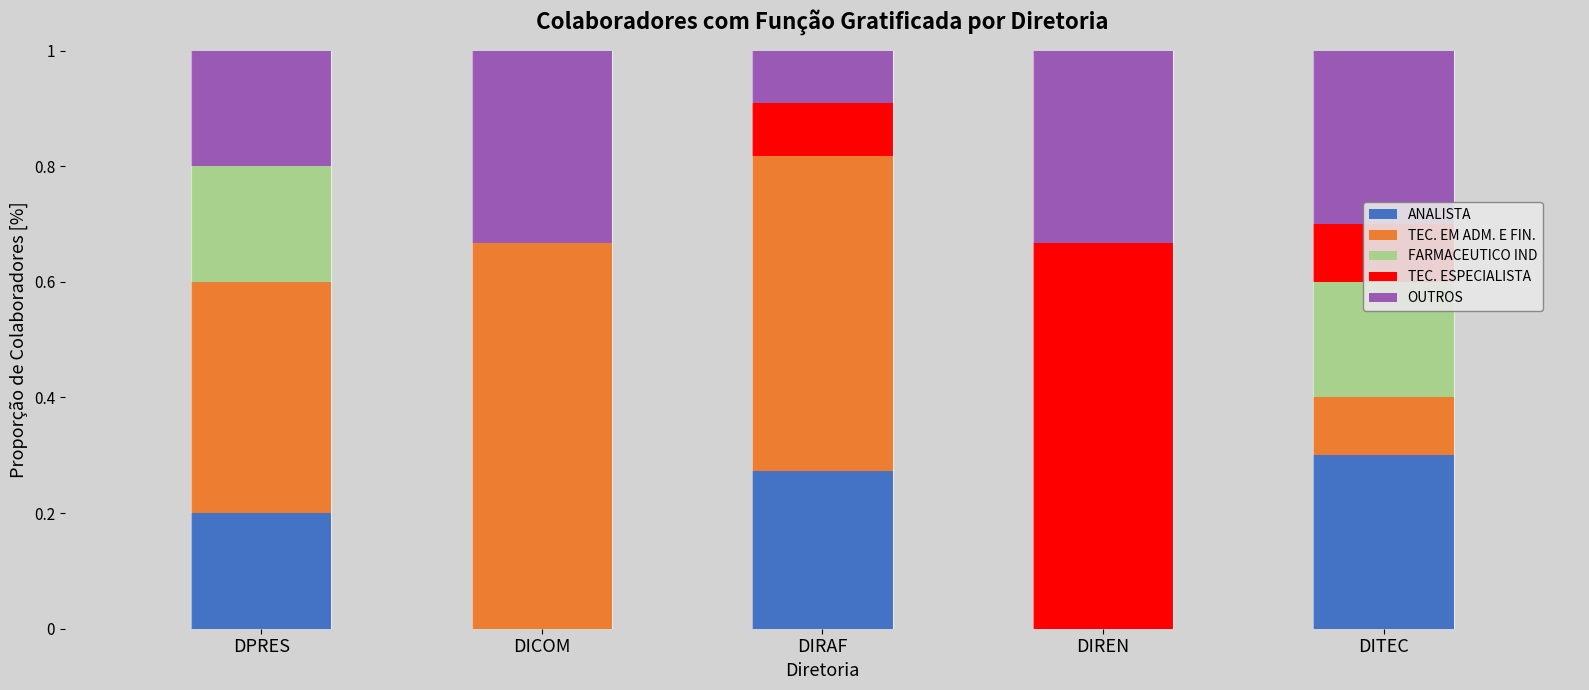

At DPRES, list the series in order from smallest to largest.

TEC. ESPECIALISTA, FARMACEUTICO IND, OUTROS, ANALISTA, TEC. EM ADM. E FIN.